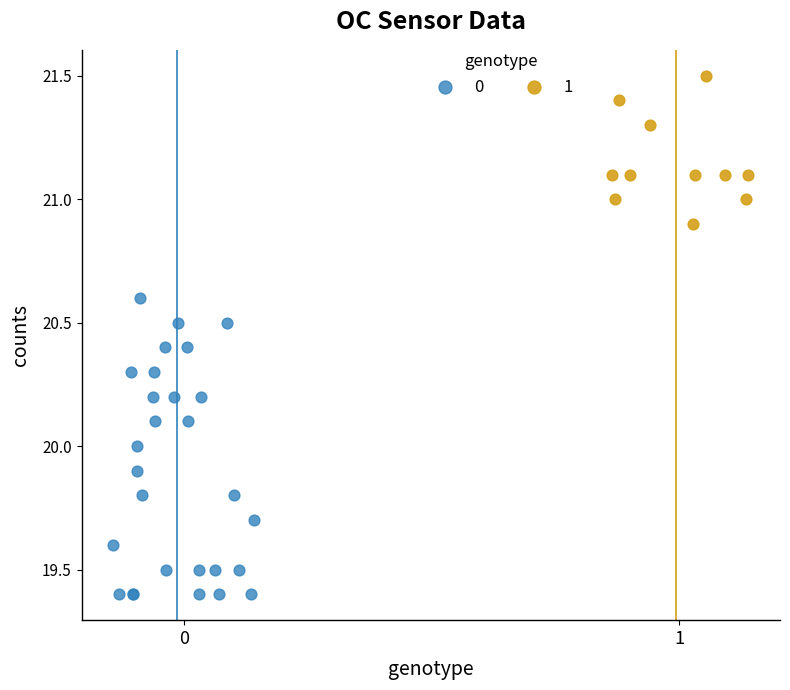

Which series contains the highest Y value?

1